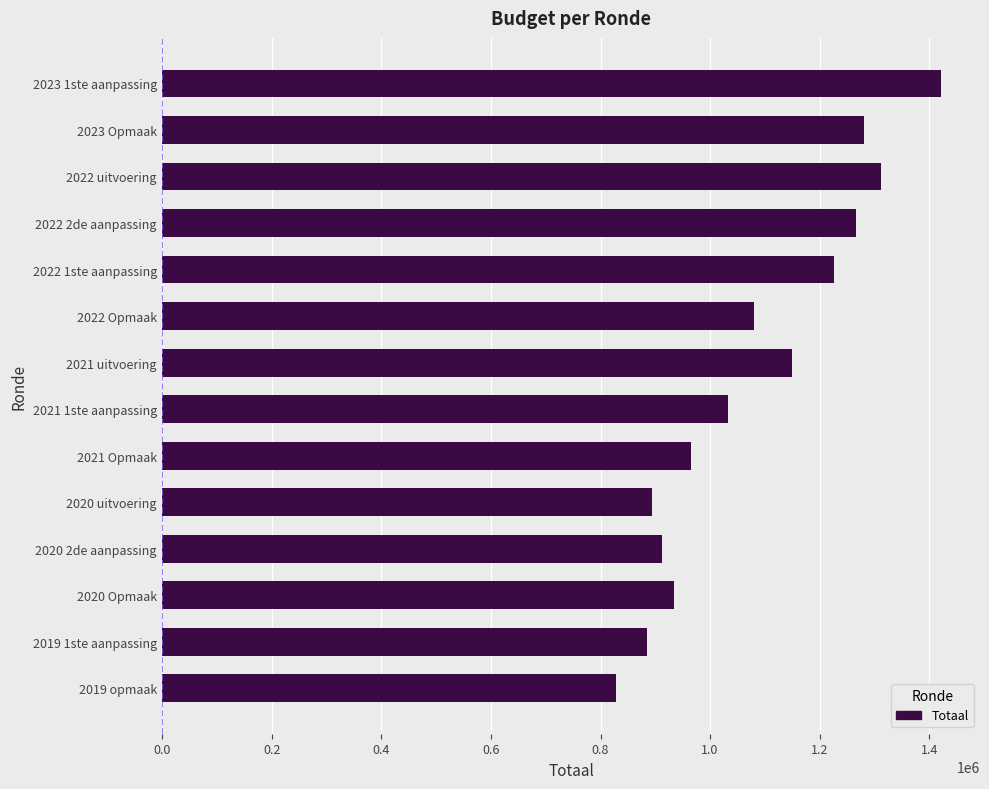

The value at 2022 2de aanpassing is 1265942. True or false?

True